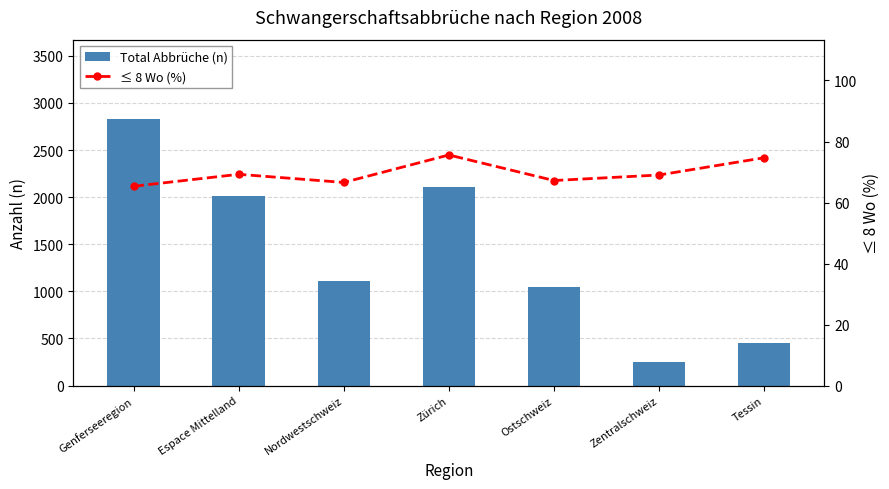

What is the label of the 5th bar from the right?

Nordwestschweiz